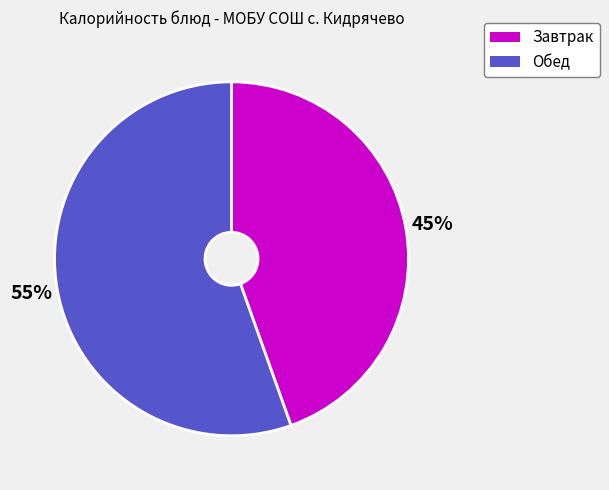

Count the number of slices in the pie.

2